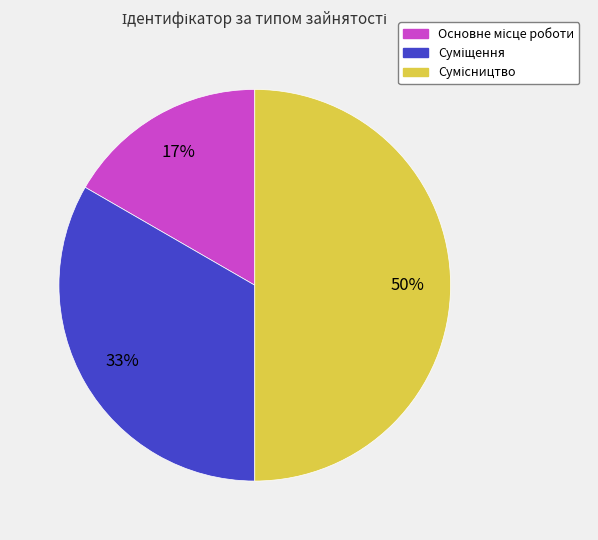

To the nearest percent, what is the difference between the largest and smallest slice percentages?

33%